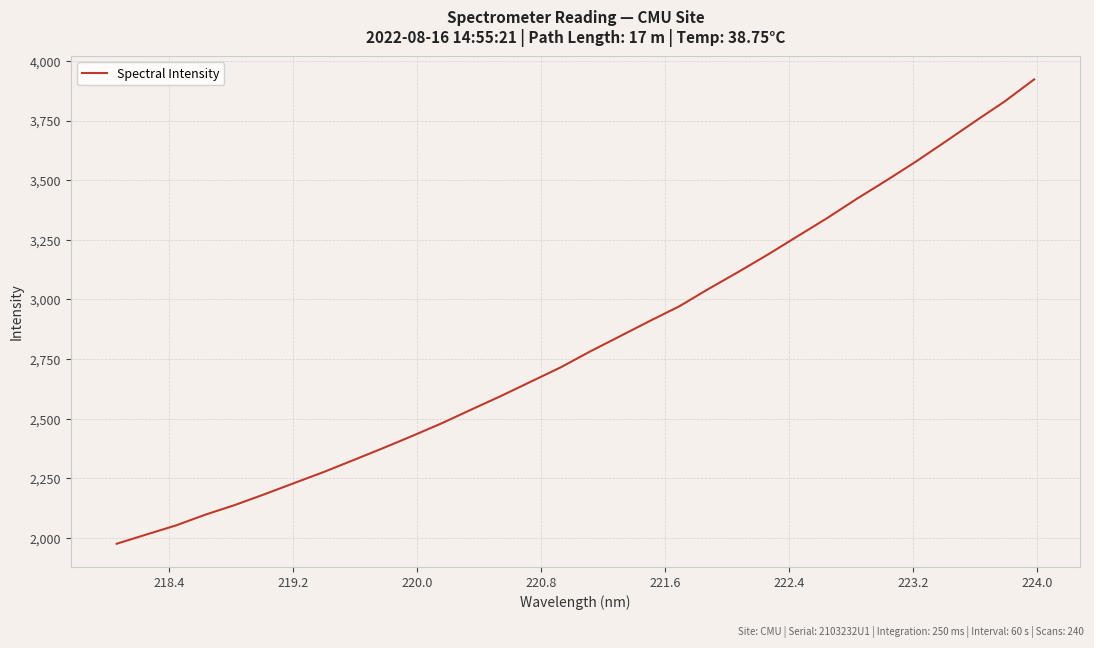

What is the smallest value displayed?

1975.5